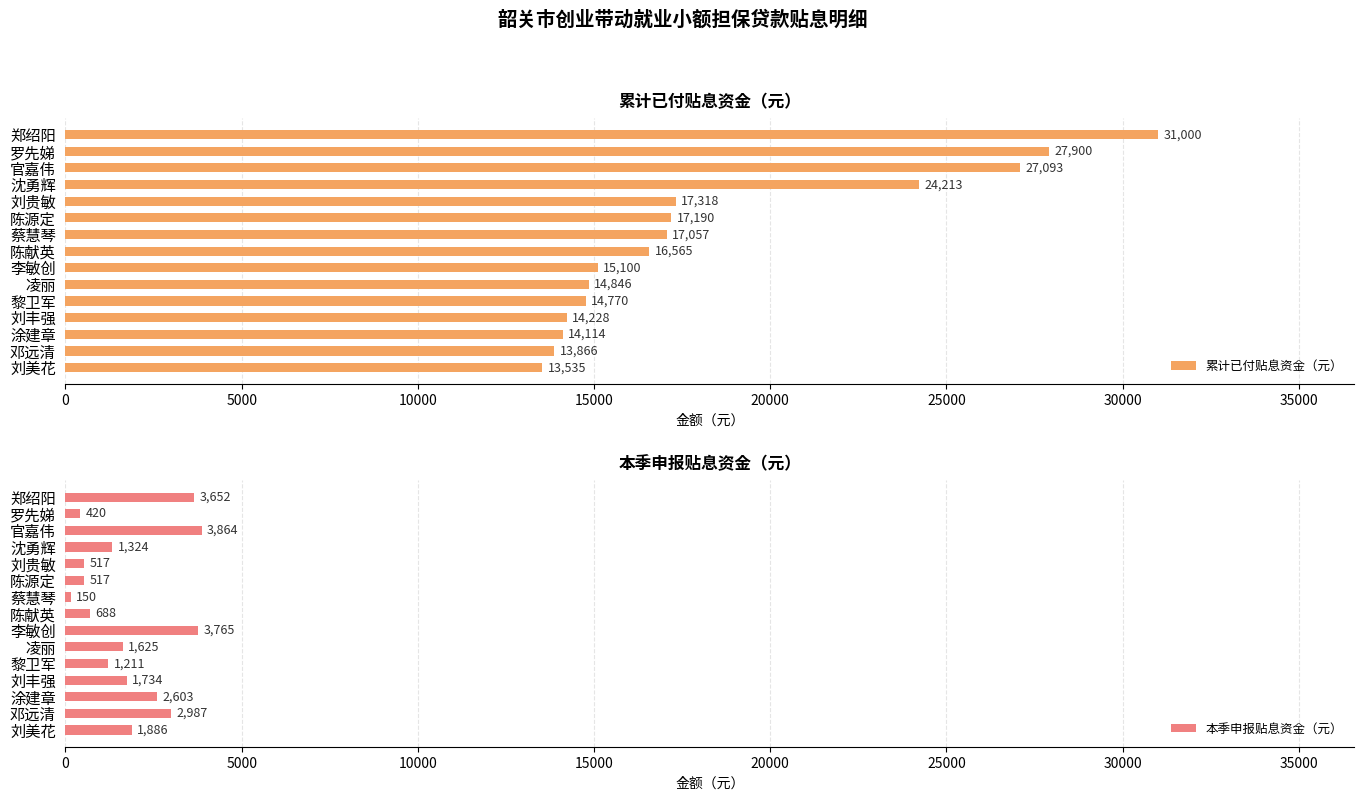

Where is 累计已付贴息资金（元） nearest to the value 22267?

沈勇辉